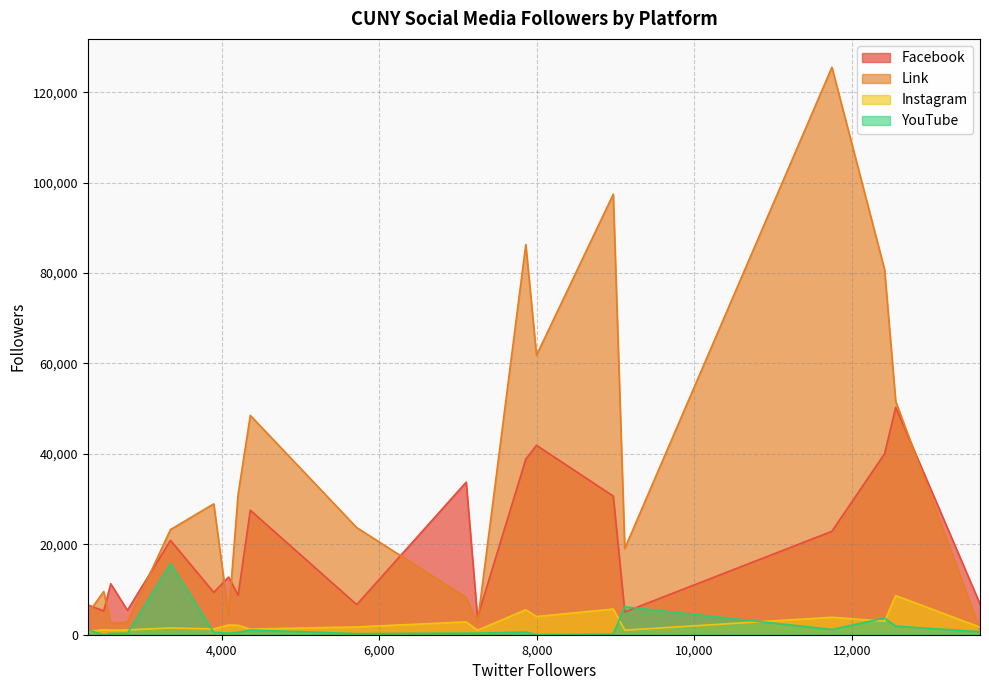

Which series has the largest range (max minus min)?

Link